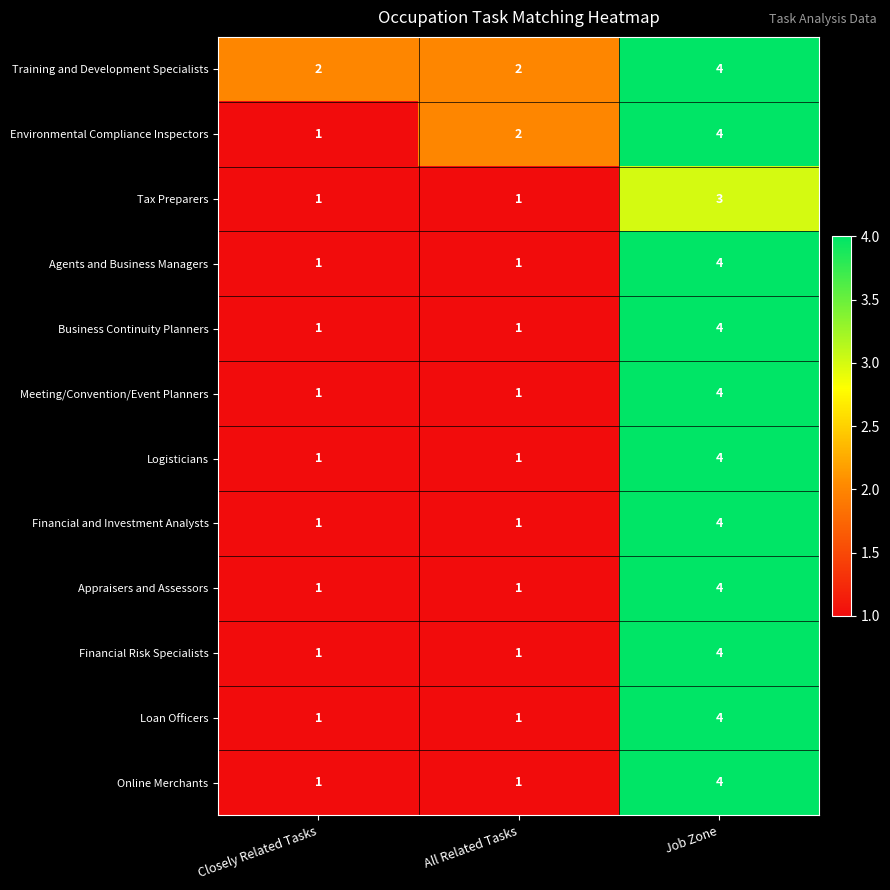

The value of Tax Preparers at Closely Related Tasks is 2. True or false?

False